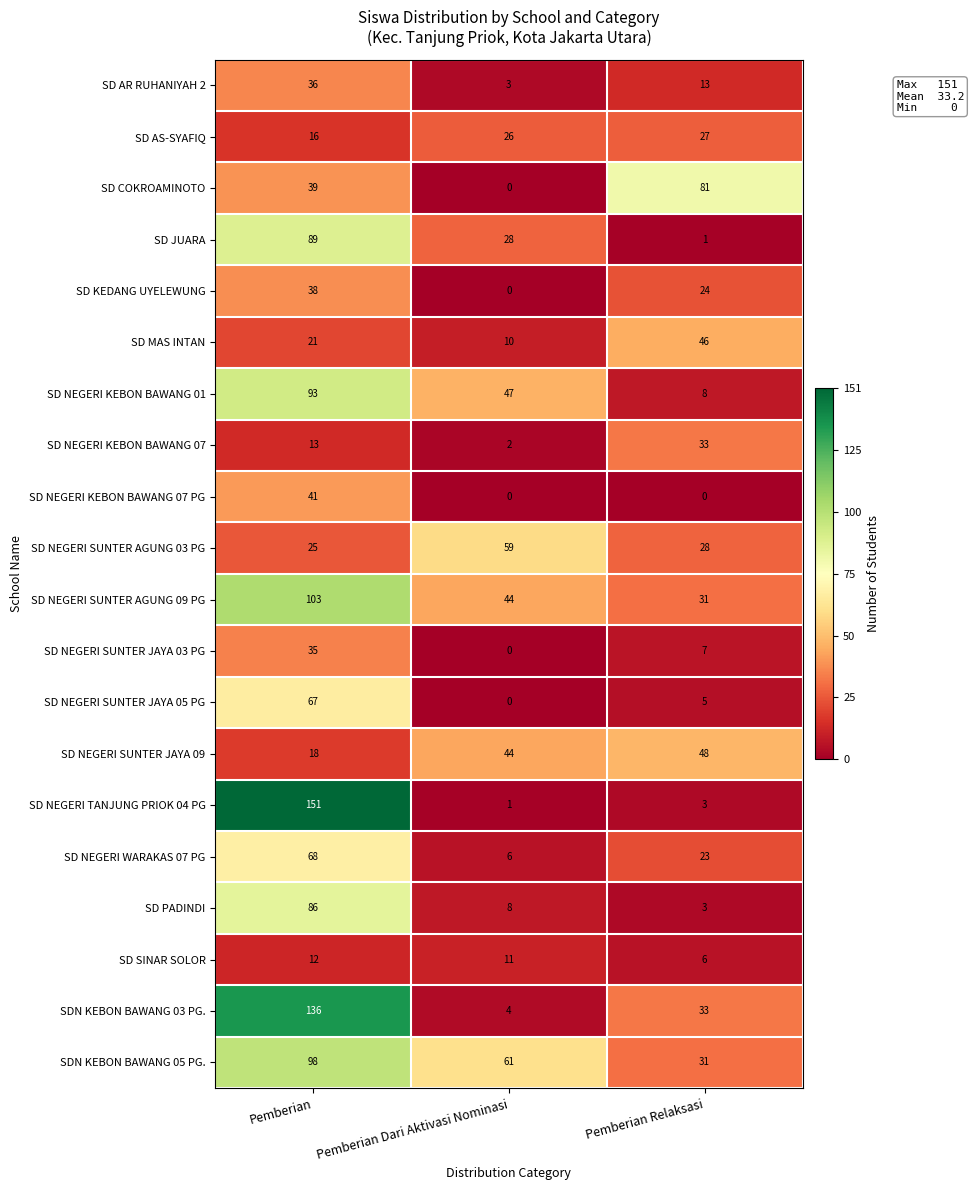

At which label does SD NEGERI KEBON BAWANG 07 PG reach its peak?

Pemberian